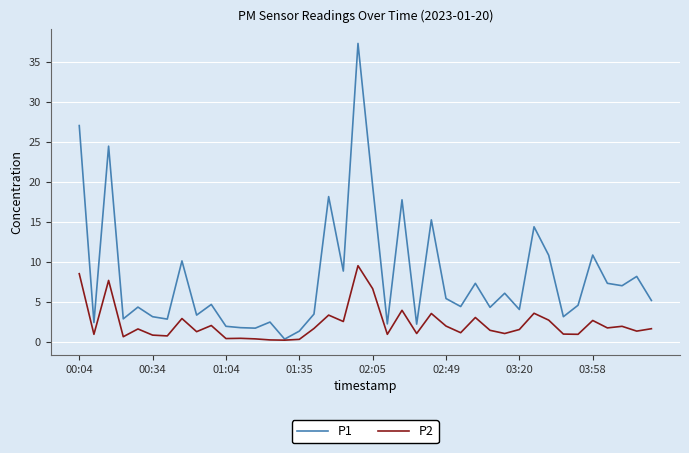

List the series in order of their peak value, lowest first.

P2, P1